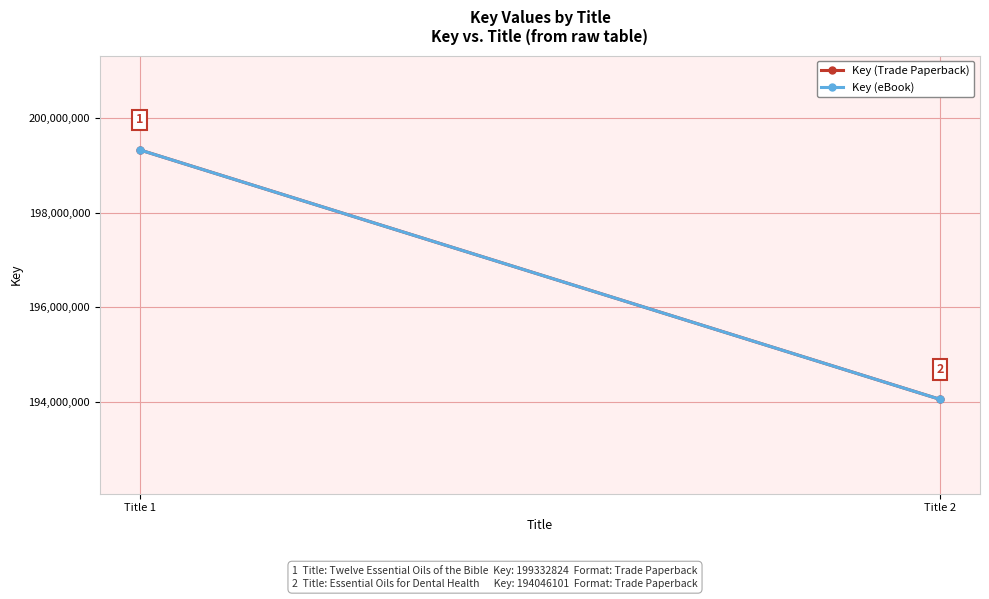

How many data points in Key (eBook) are less than 199332824?

1